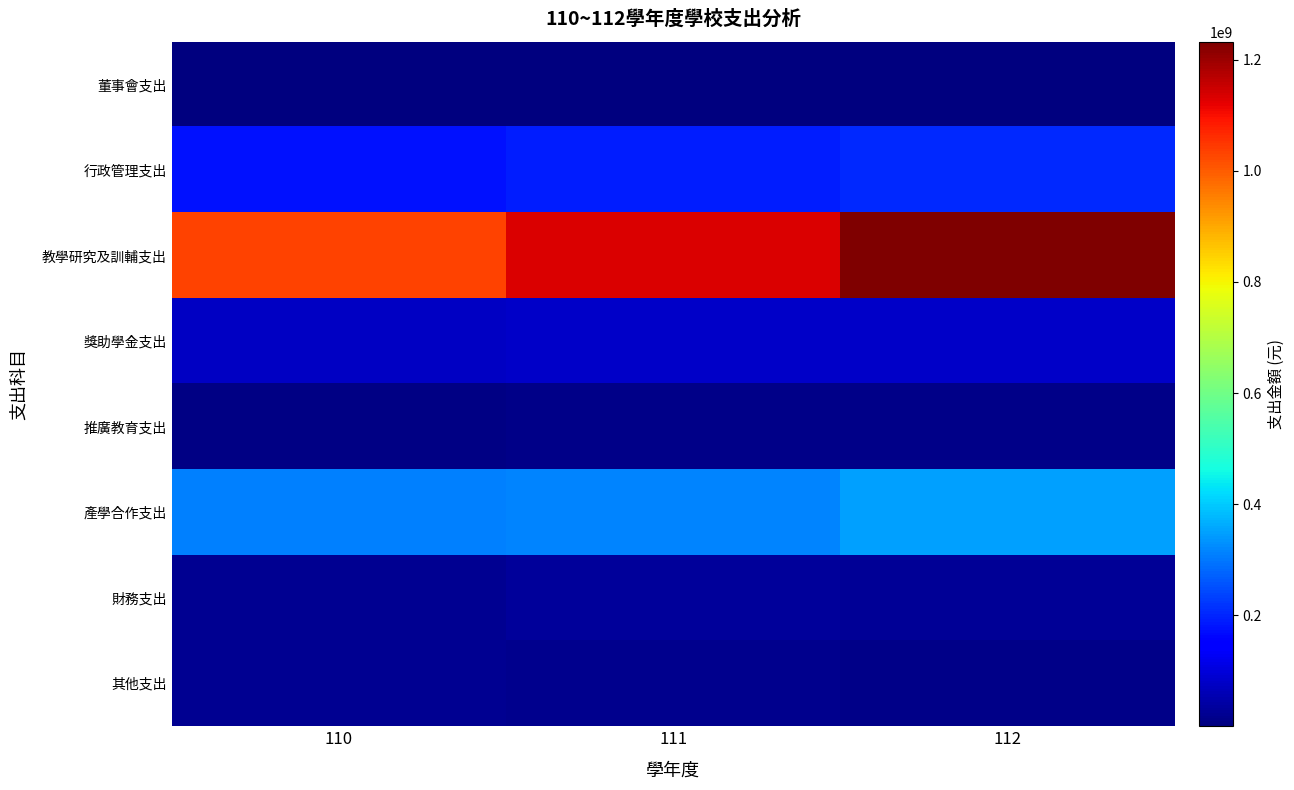

What is the total value across all series at 110?

1648389093